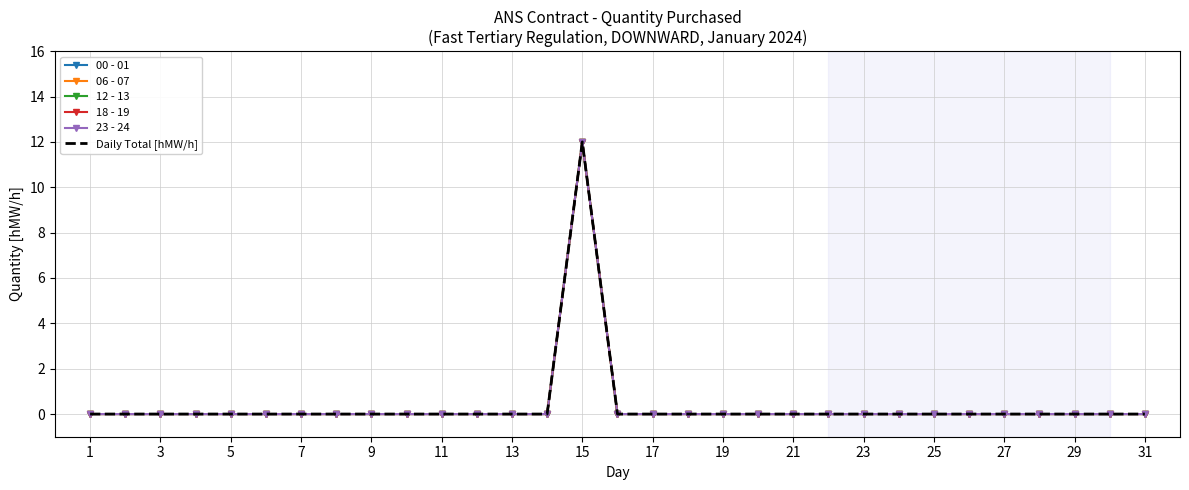

Which series has the largest total across all categories?

00 - 01